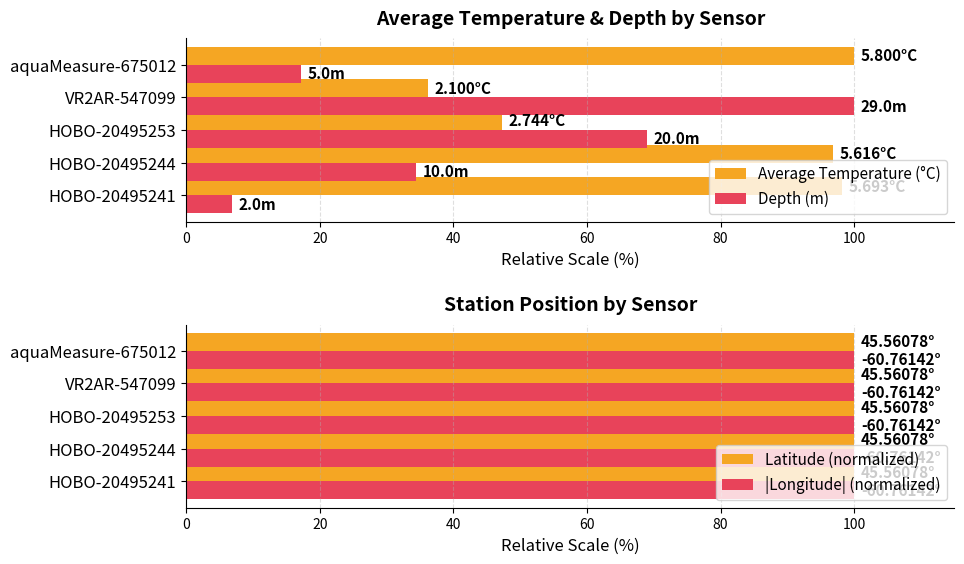

Is it true that Depth (m) equals 7.8 at HOBO-20495244?

False